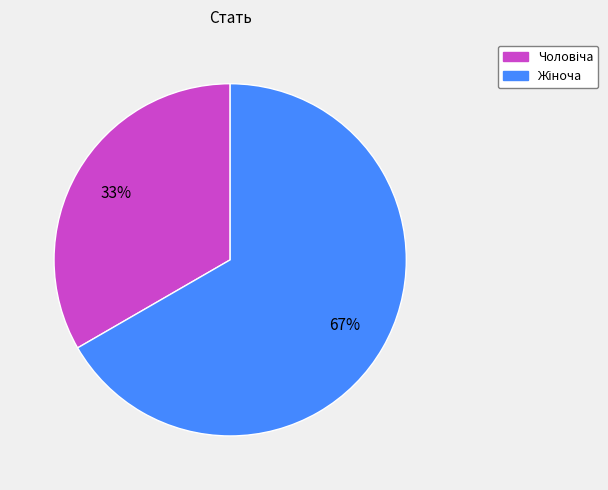

To the nearest percent, what is the average slice percentage?

50%